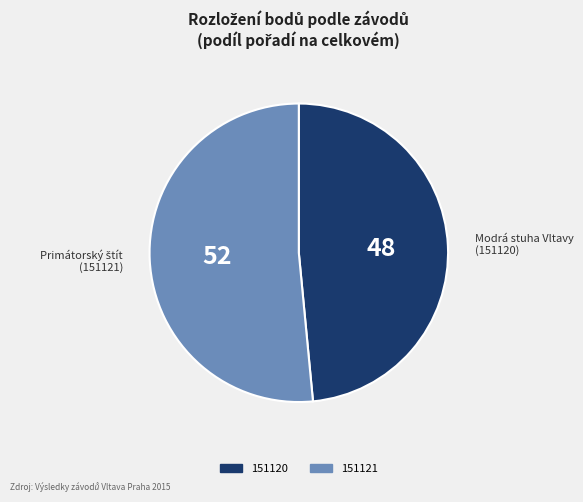

Is there a majority slice in this chart?

Yes